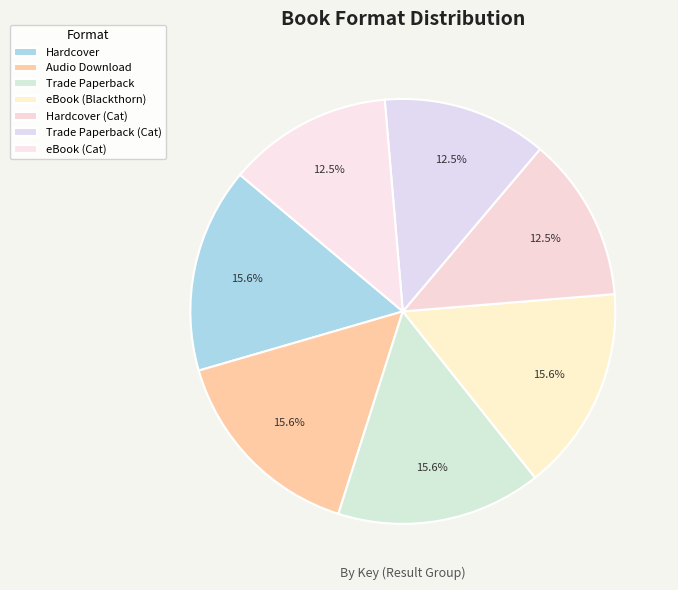

What portion of the pie excludes Trade Paperback?

84.4%